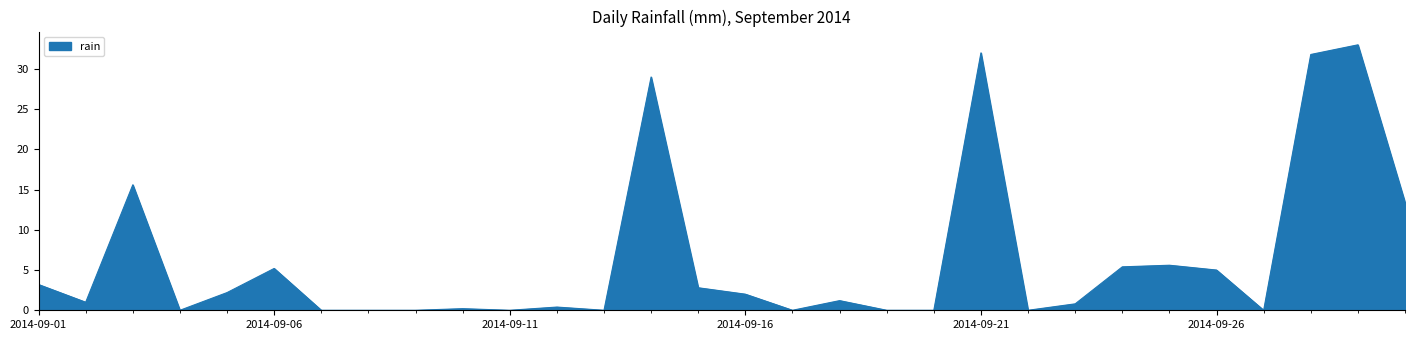

What is the greatest value displayed?

33.0